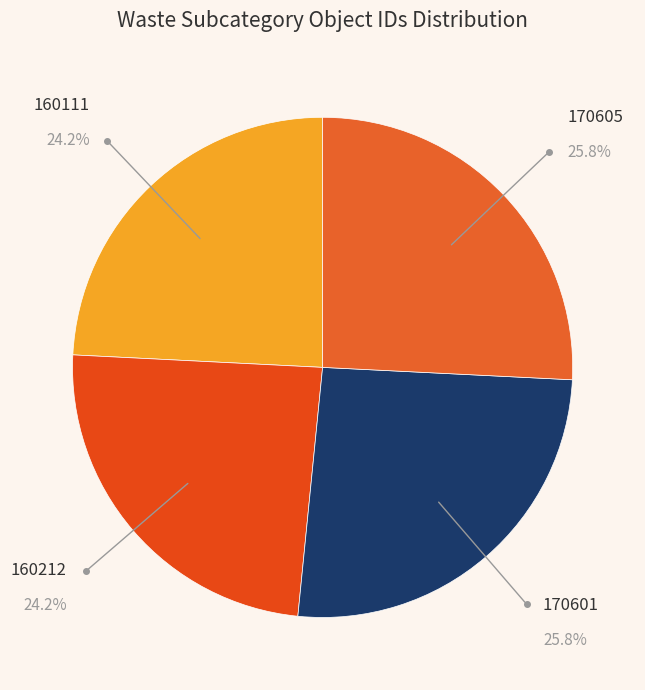

What percentage is the 170605 slice, to the nearest percent?

26%